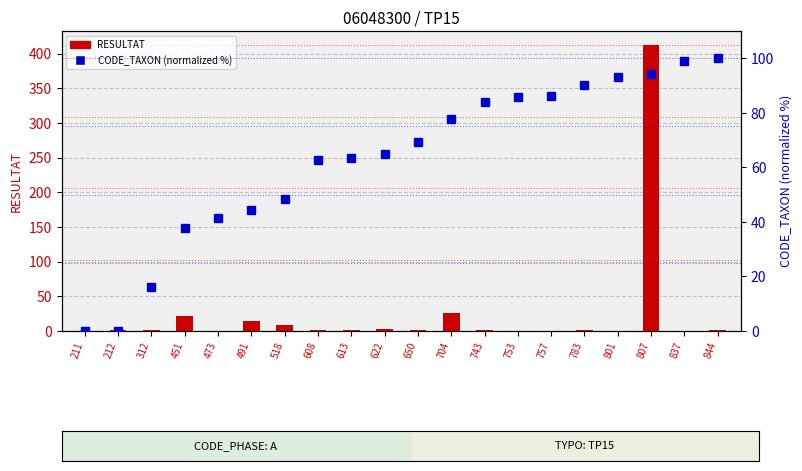

What is the difference between the CODE_TAXON (normalized %) values at 650 and 844?

30.6